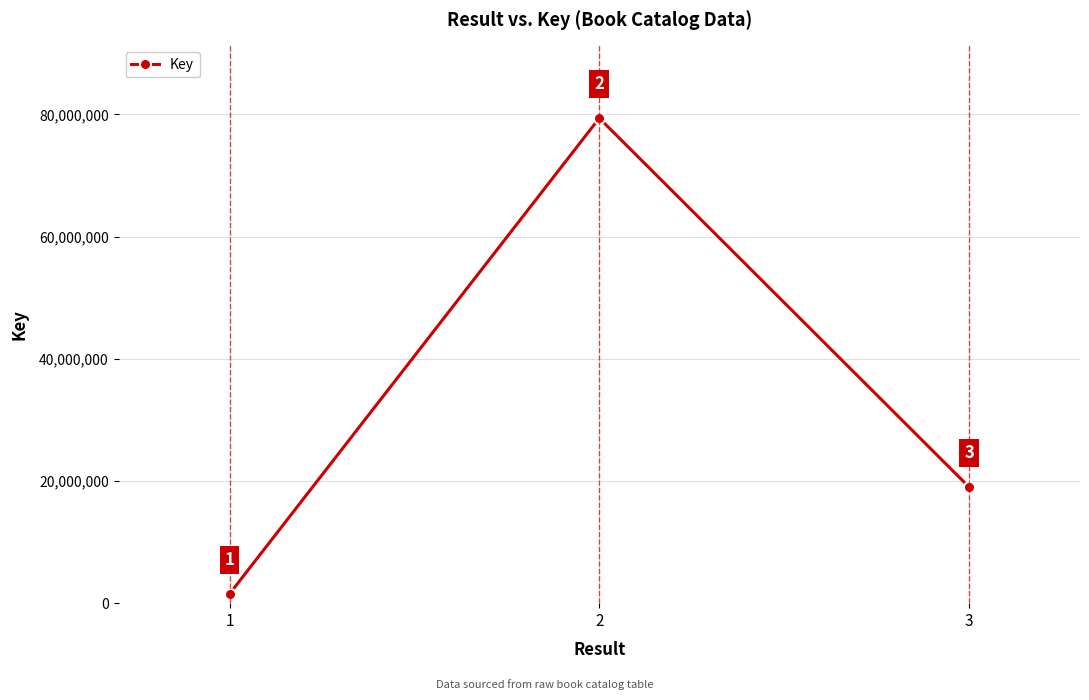

Approximately how many times larger is the value at 1 compared to 3?

0.1